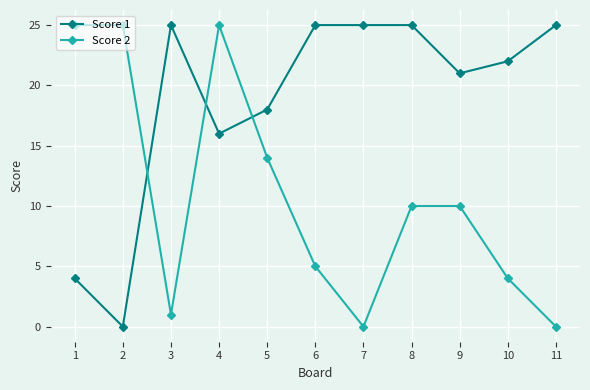

Reading right to left, extract all data points from this chart.

Score 1: 11=25	10=22	9=21	8=25	7=25	6=25	5=18	4=16	3=25	2=0	1=4
Score 2: 11=0	10=4	9=10	8=10	7=0	6=5	5=14	4=25	3=1	2=25	1=25